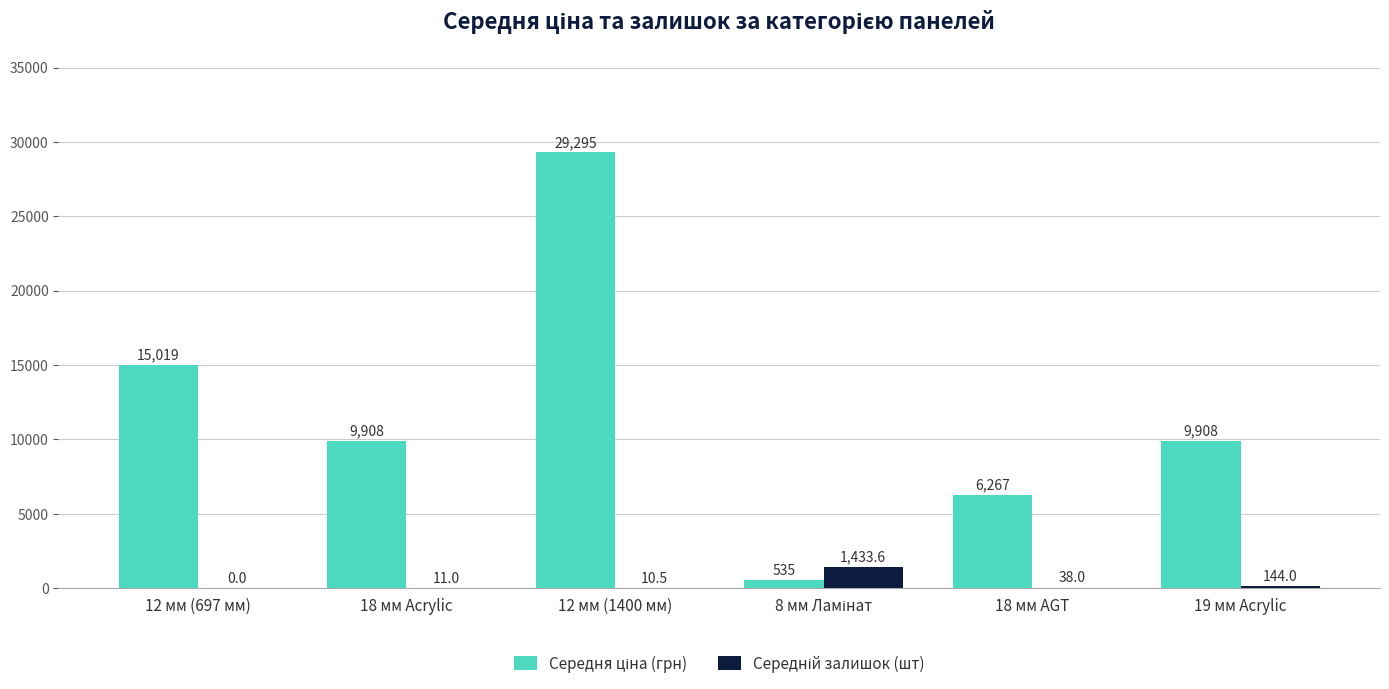

What is the greatest value displayed?

29294.9